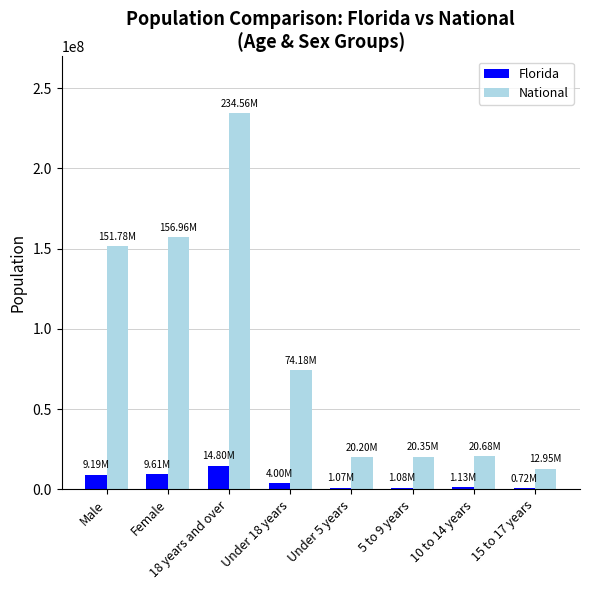

What is the sum of all Florida values?

41604711